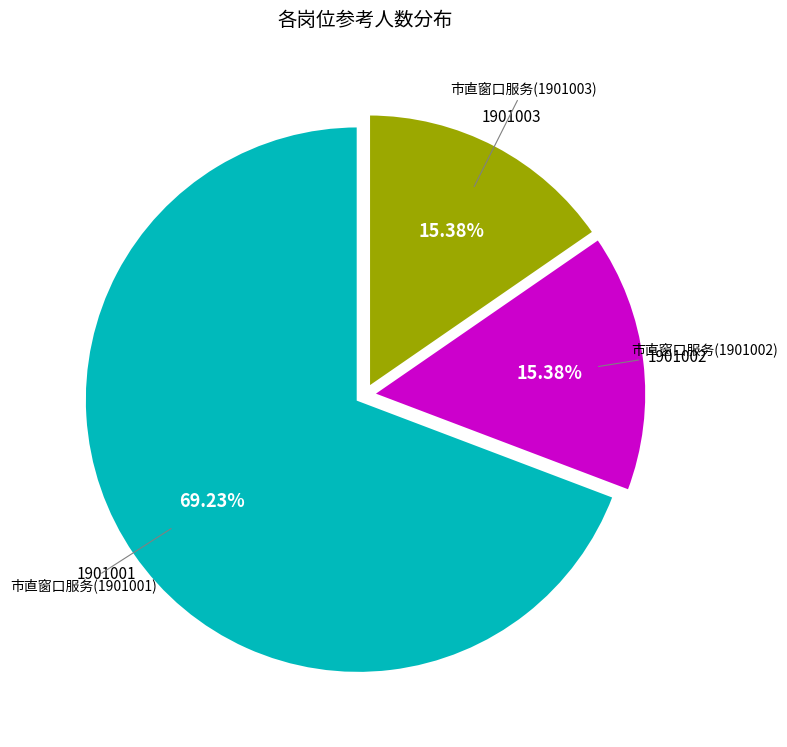

Is there a majority slice in this chart?

Yes